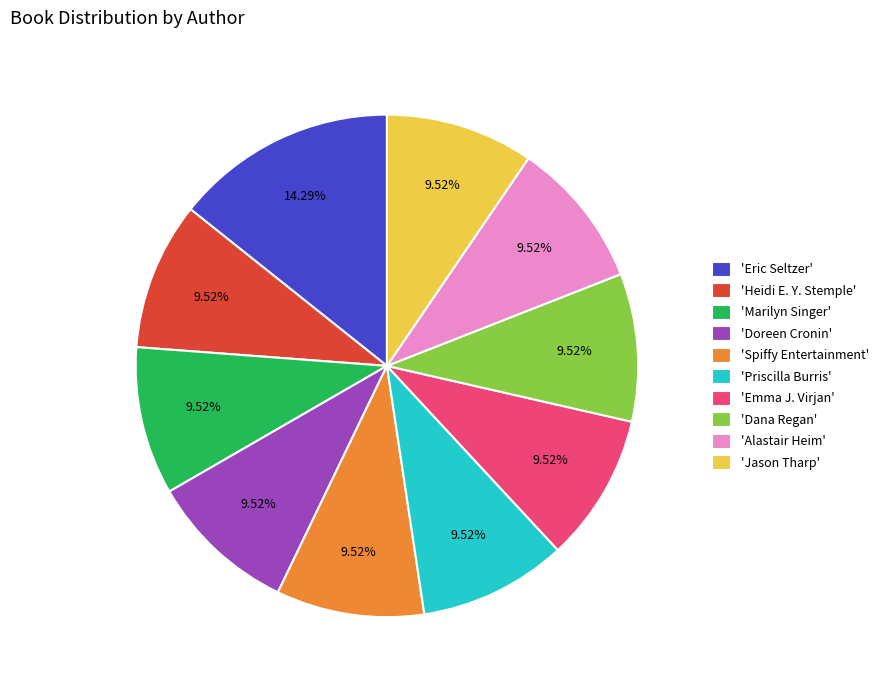

To the nearest percent, what is the difference between the largest and smallest slice percentages?

5%